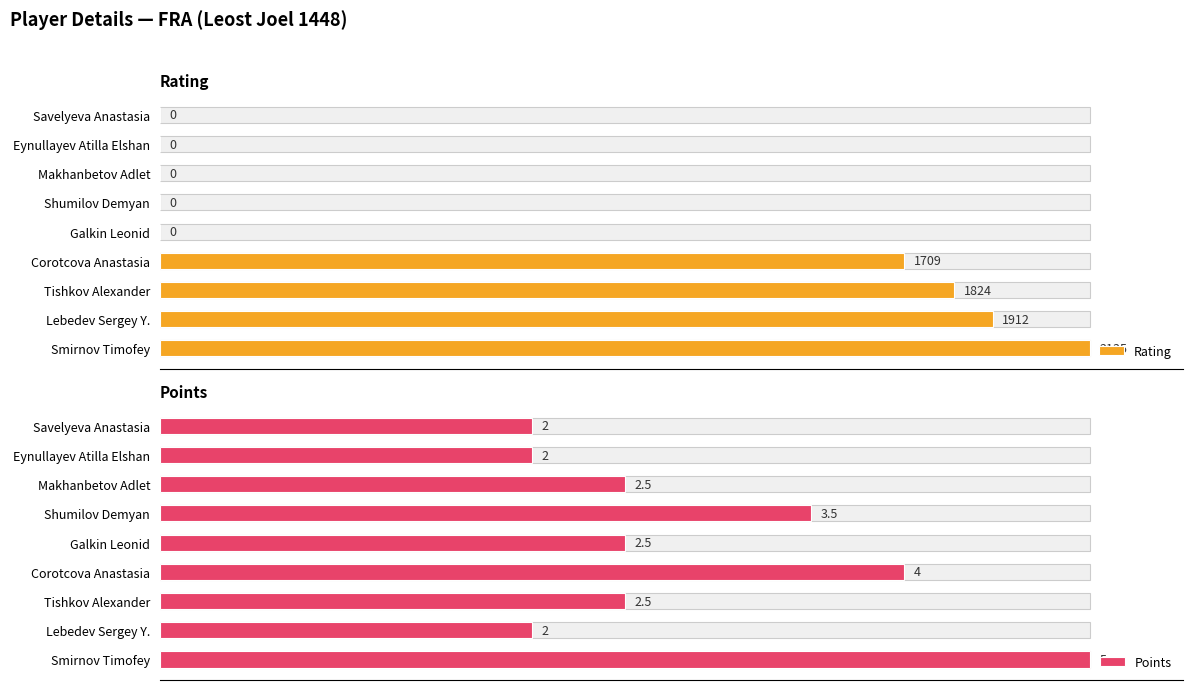

Reading left to right, extract all data points from this chart.

Rating: 100.0	89.6	85.4	80.0	0.0	0.0	0.0	0.0	0.0
Points: 100.0	40.0	50.0	80.0	50.0	70.0	50.0	40.0	40.0